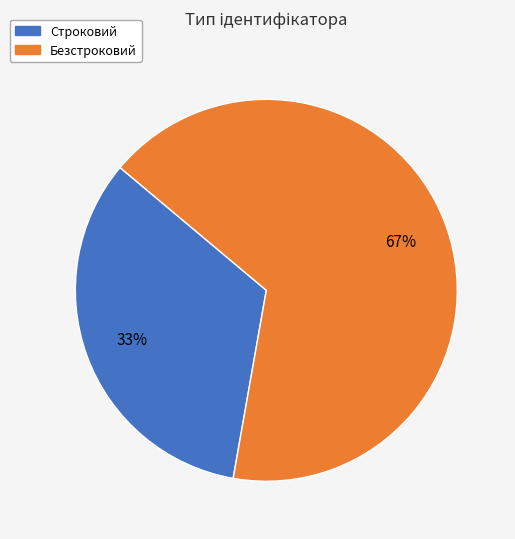

Between Строковий and Безстроковий, which is larger?

Безстроковий